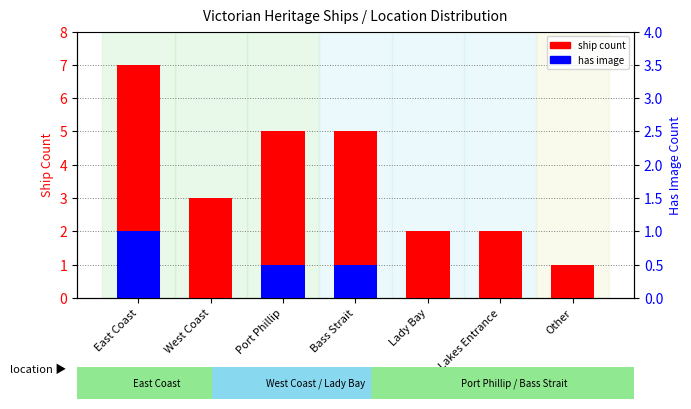

Which series has the largest total across all categories?

ship count